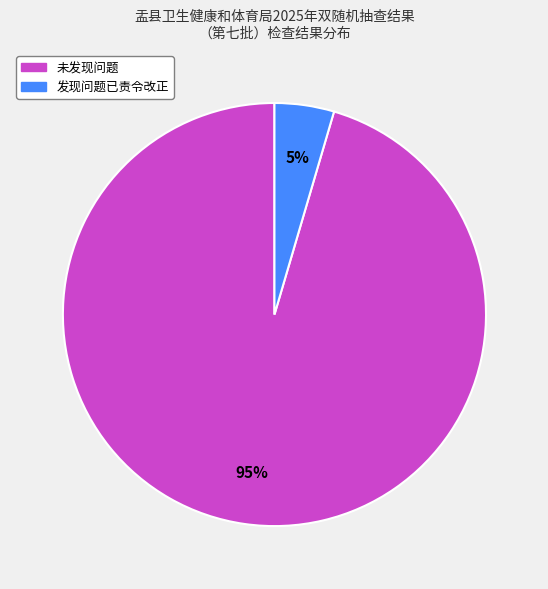

To the nearest percent, what percentage of the pie is 发现问题已责令改正?

5%